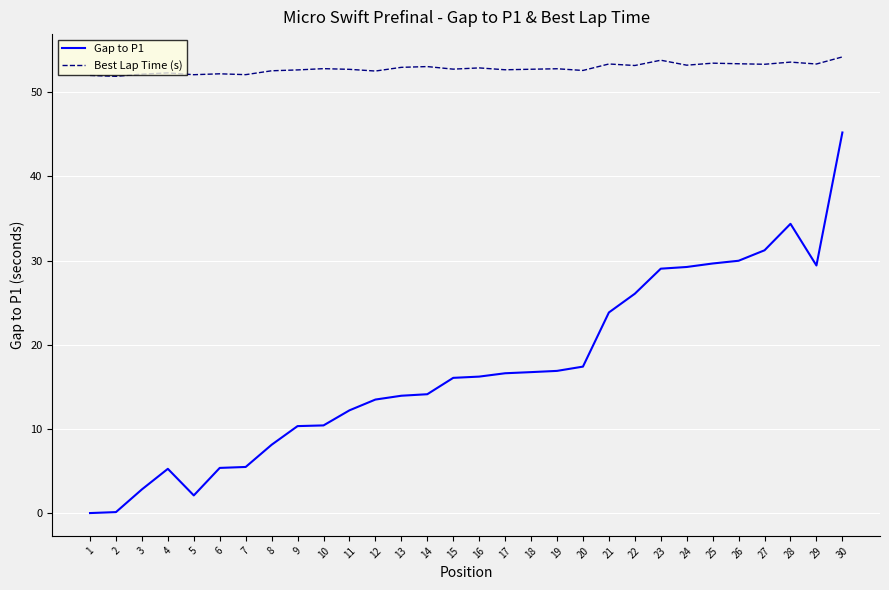

What is the difference between the maximum and minimum values in the Gap to P1 series?

45.2